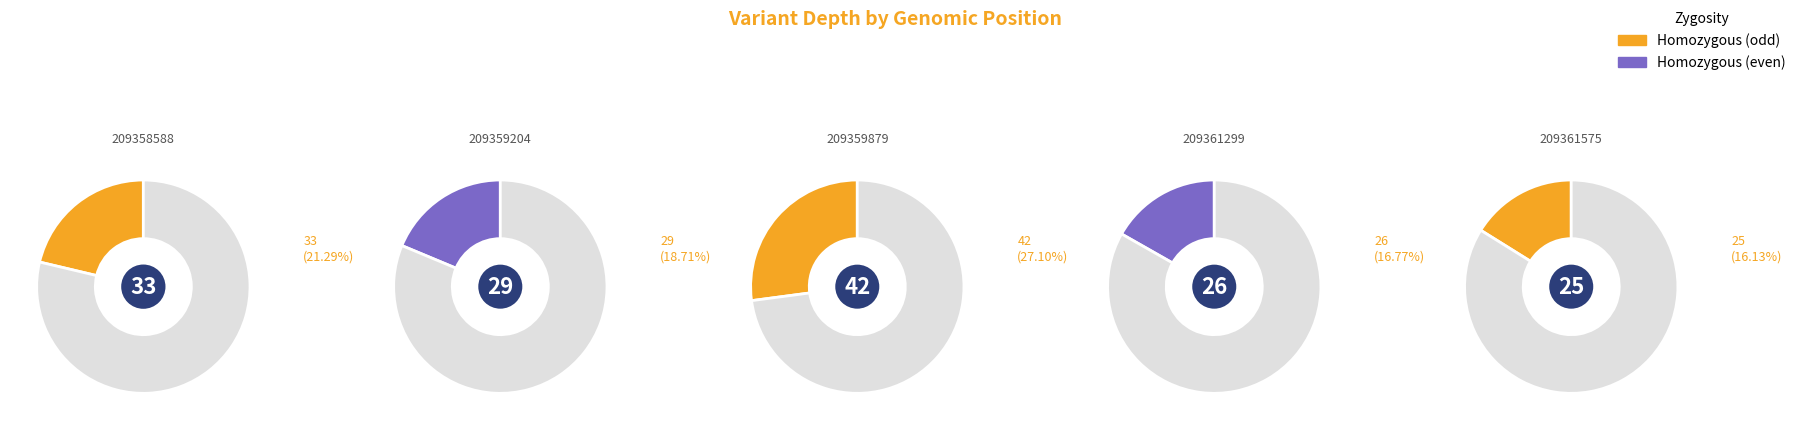

Is it true that 209361575 is 8% of the pie?

False